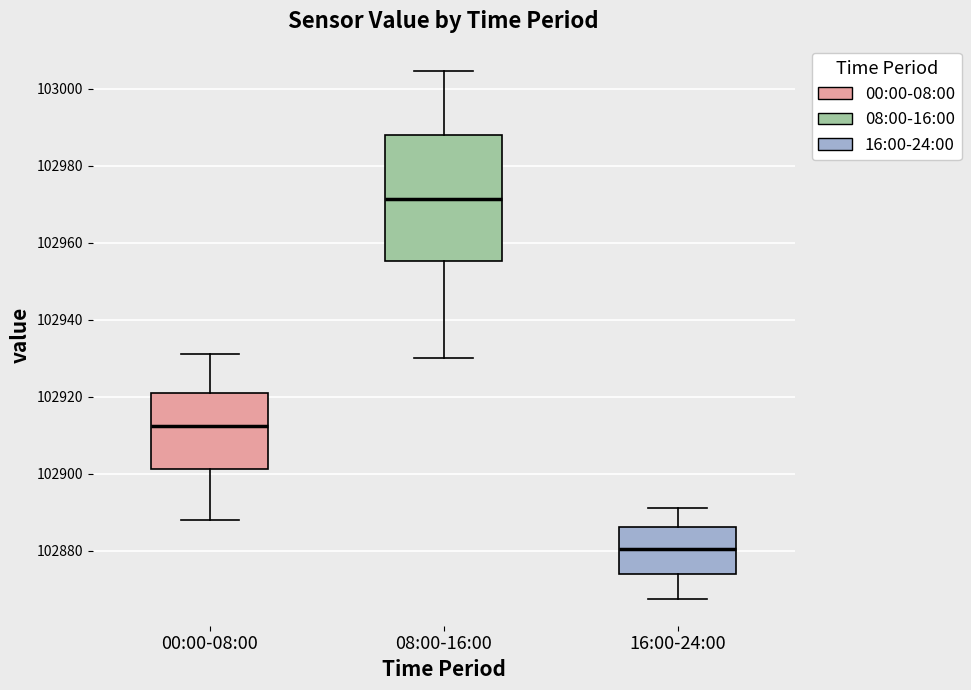

Reading left to right, read every box against the y-axis: the position of its median line, the range the box covers, and the ends of its whiskers. The values are not printed on the chart, so give them approximately, as read against the axis.

00:00-08:00: median 102912, box 102902 to 102920, whiskers 102888 to 102932
08:00-16:00: median 102972, box 102956 to 102988, whiskers 102930 to 103004
16:00-24:00: median 102880, box 102874 to 102886, whiskers 102868 to 102892